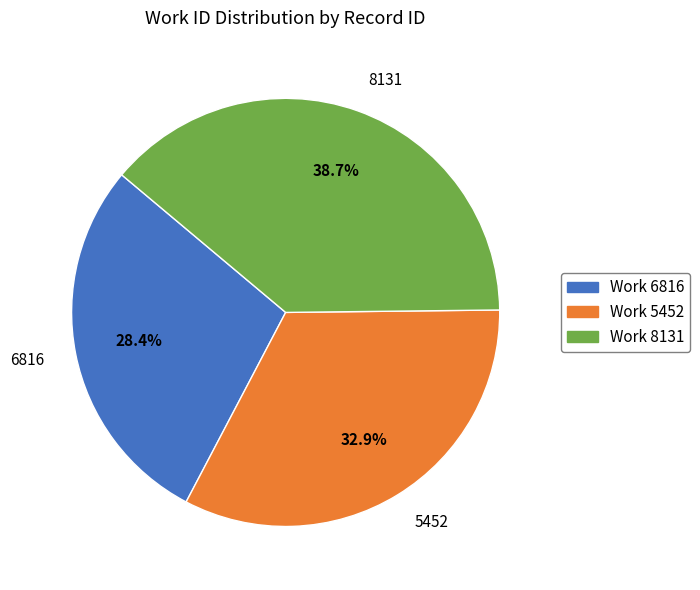

Does any single category account for the majority?

No